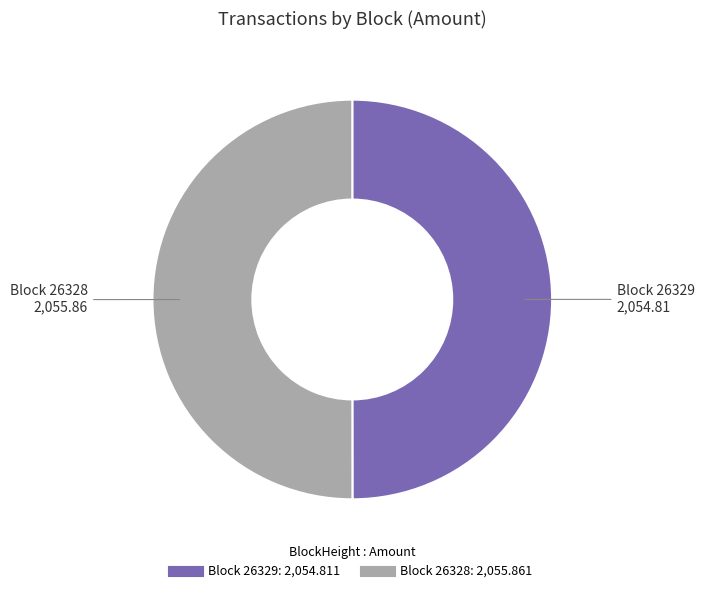

How many slices are in this pie chart?

2